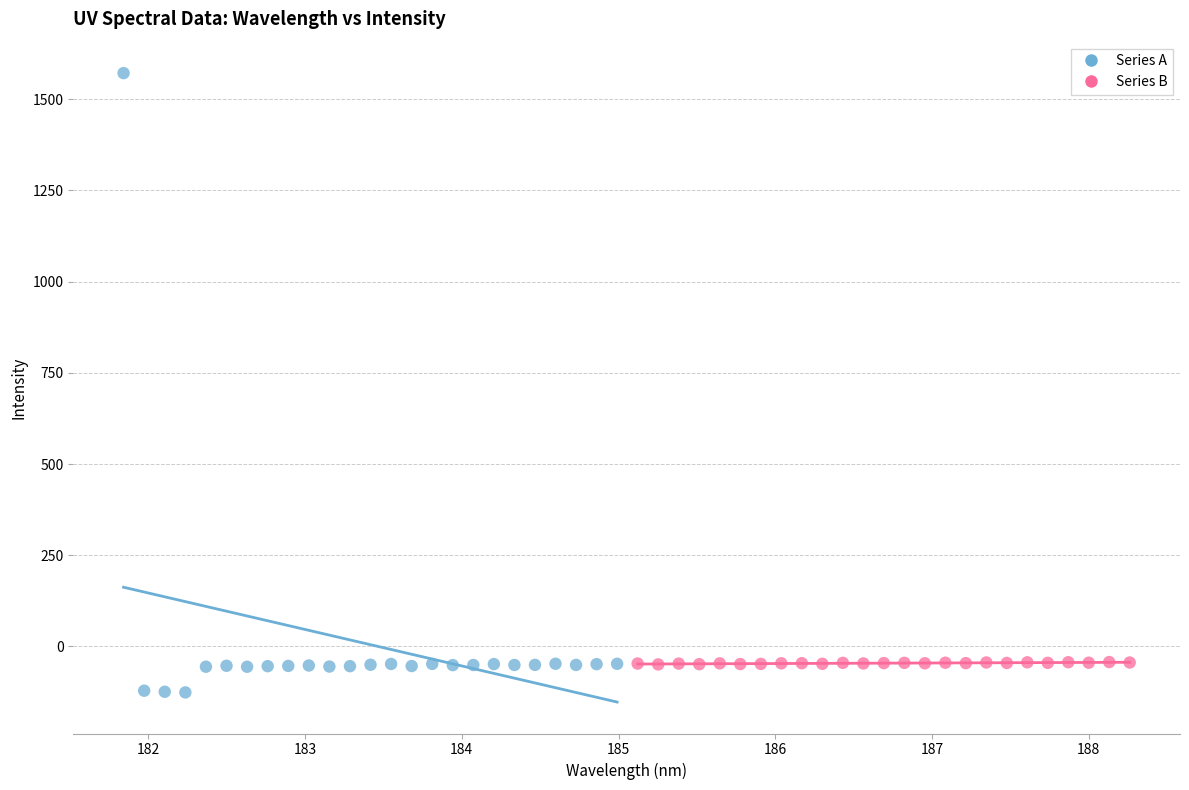

Which series has the widest spread of Y values?

Series A